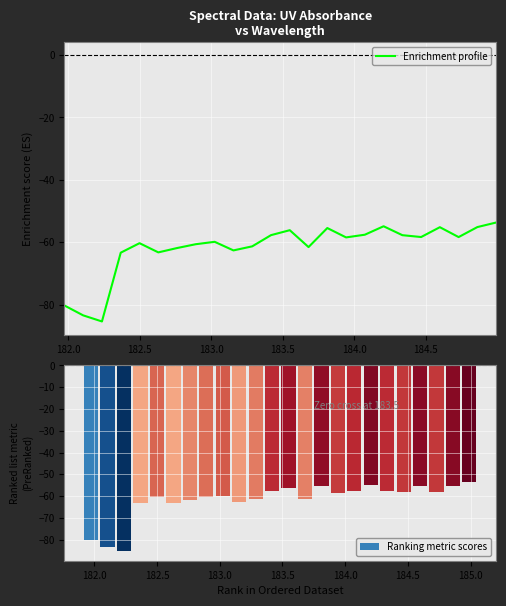

What is the difference between the maximum and second lowest values in the Ranking metric scores series?

29.8